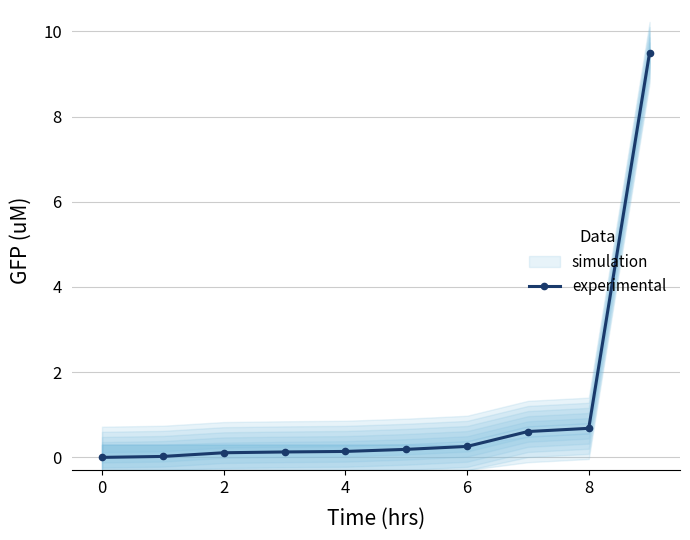

What is the change in value from 0 to 2?

+0.1